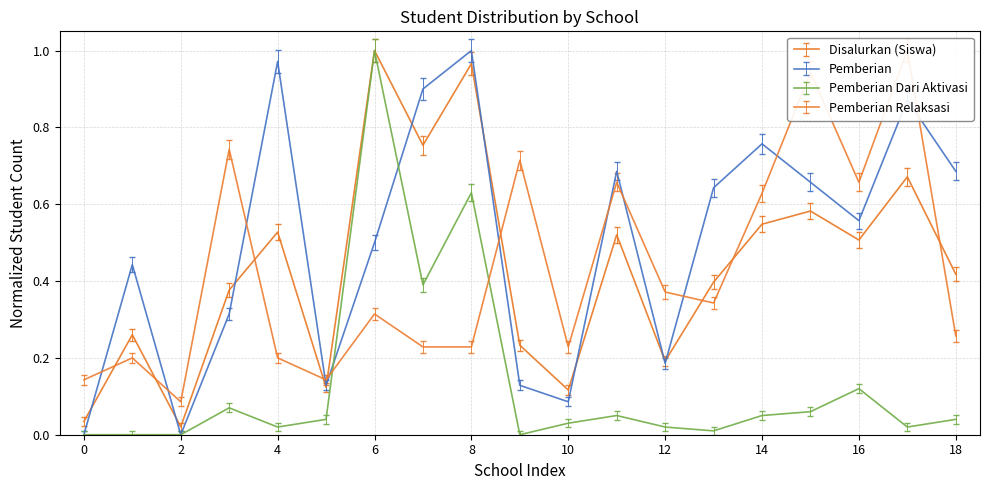

How many interior local valleys does the Pemberian Dari Aktivasi series have?

5